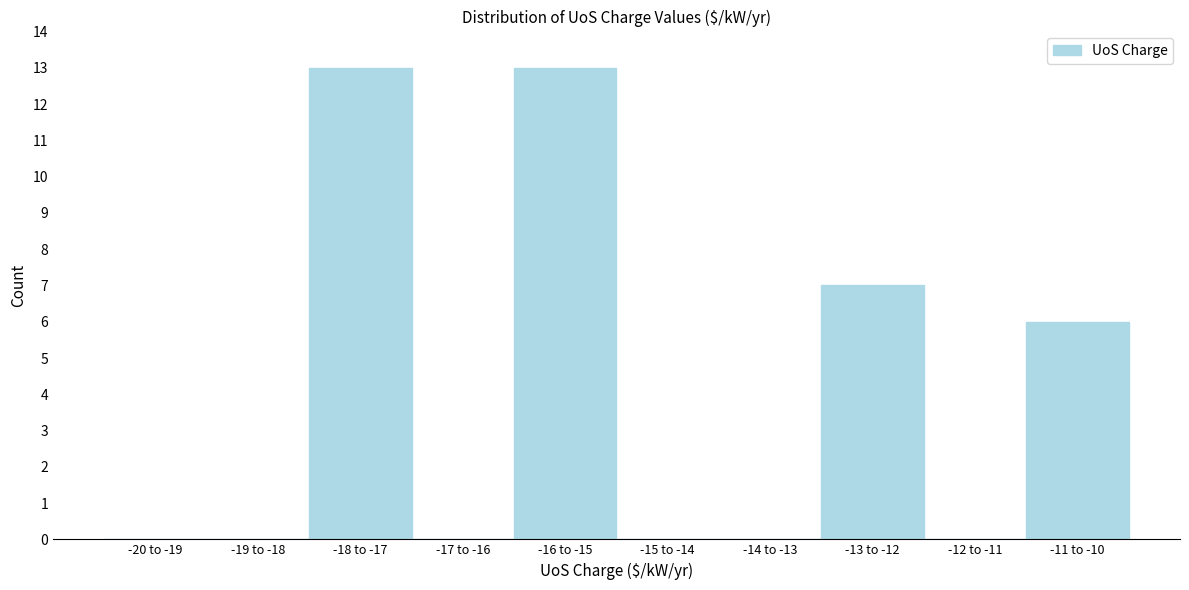

Reading left to right, extract all data points from this chart.

-20 to -19=0	-19 to -18=0	-18 to -17=13	-17 to -16=0	-16 to -15=13	-15 to -14=0	-14 to -13=0	-13 to -12=7	-12 to -11=0	-11 to -10=6